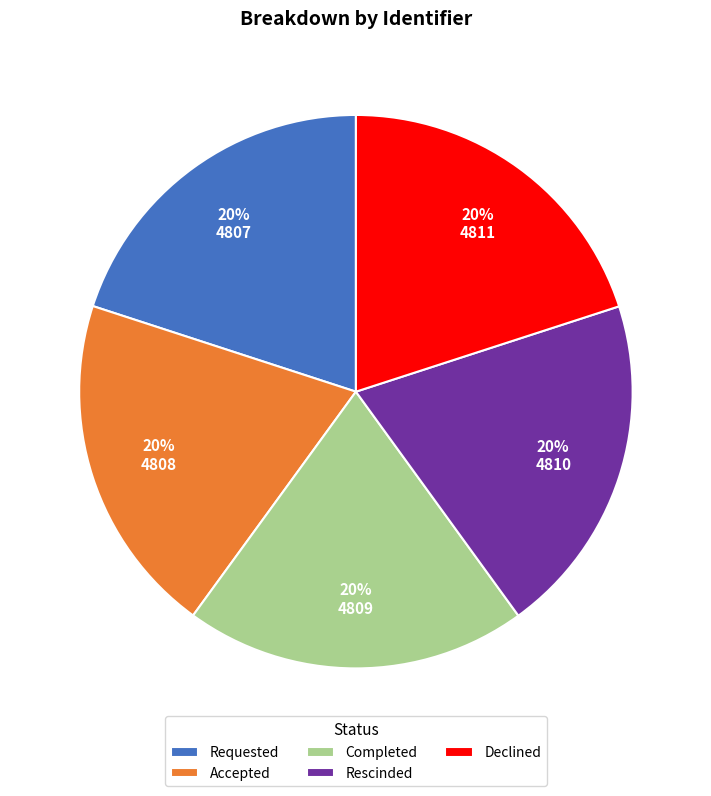

How many slices are in this pie chart?

5